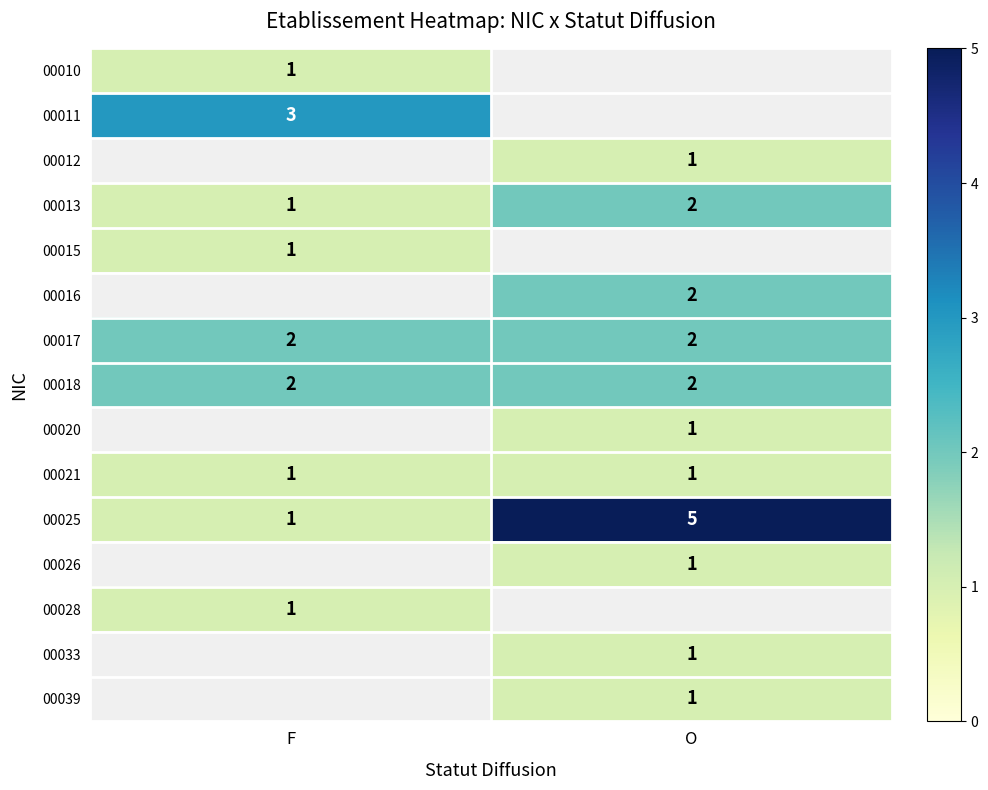

What is the sum of the 00018 values at F and O?

4